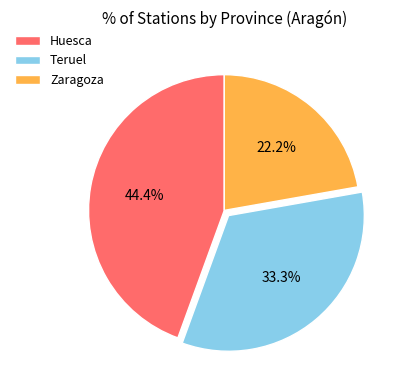

Between Zaragoza and Teruel, which is larger?

Teruel